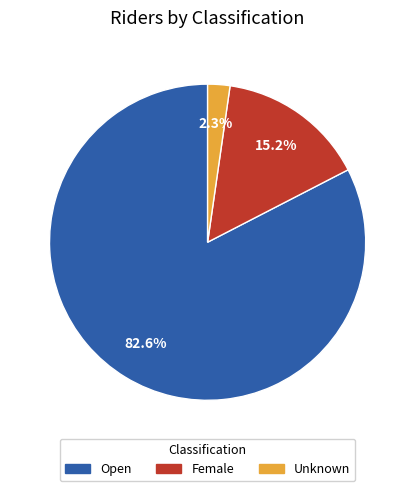

To the nearest percent, what percentage of the pie is Female?

15%